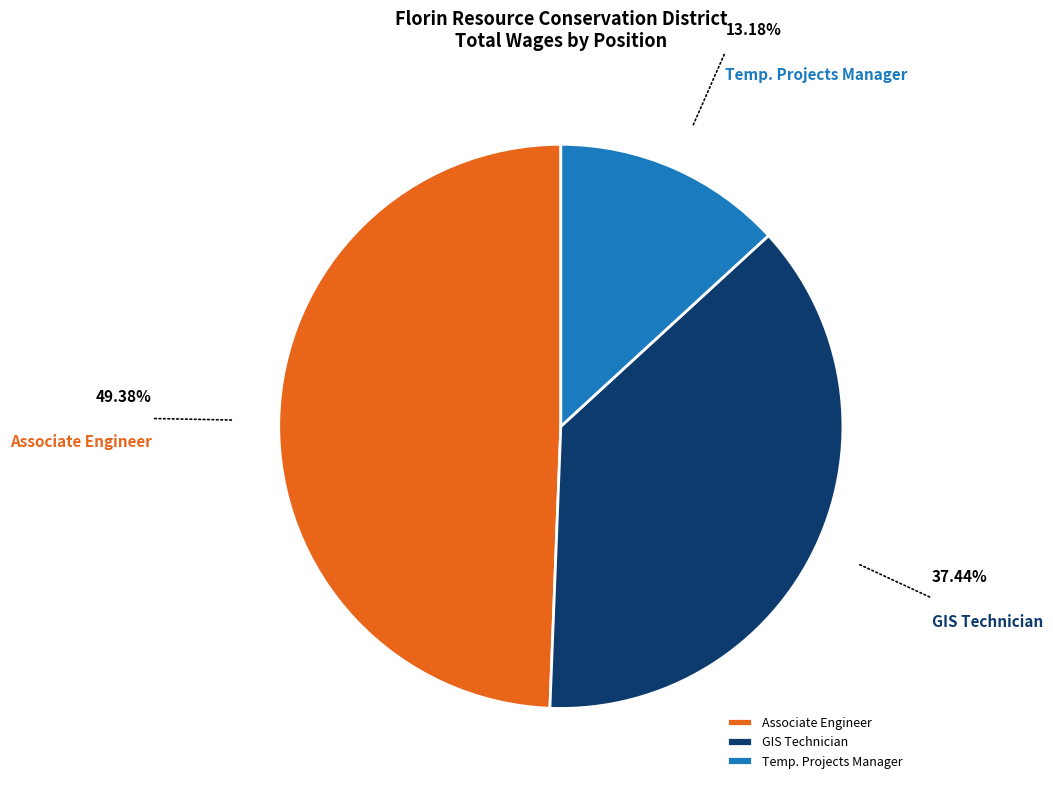

Between Temp. Projects Manager and Associate Engineer, which is larger?

Associate Engineer